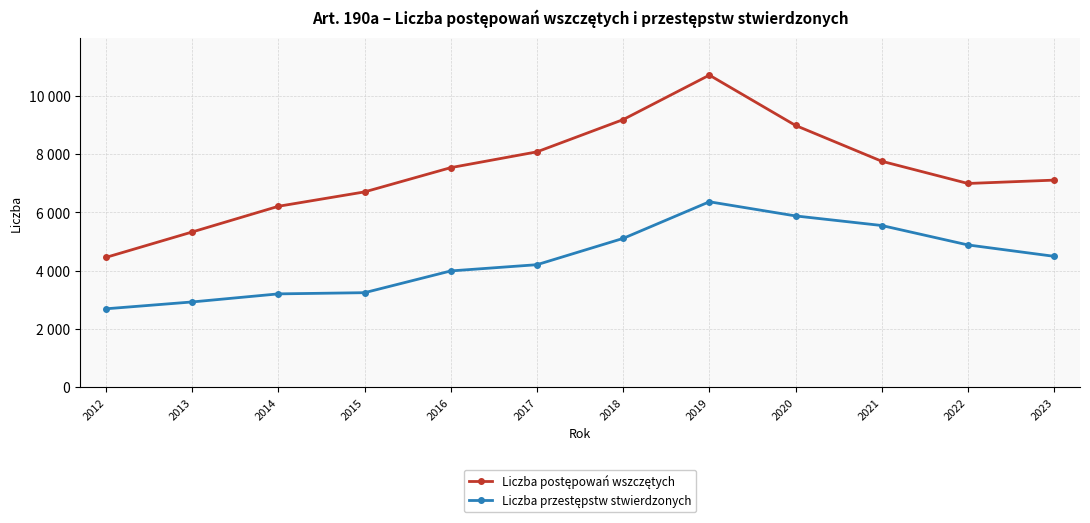

Is this an area chart (filled region under the line)?

No